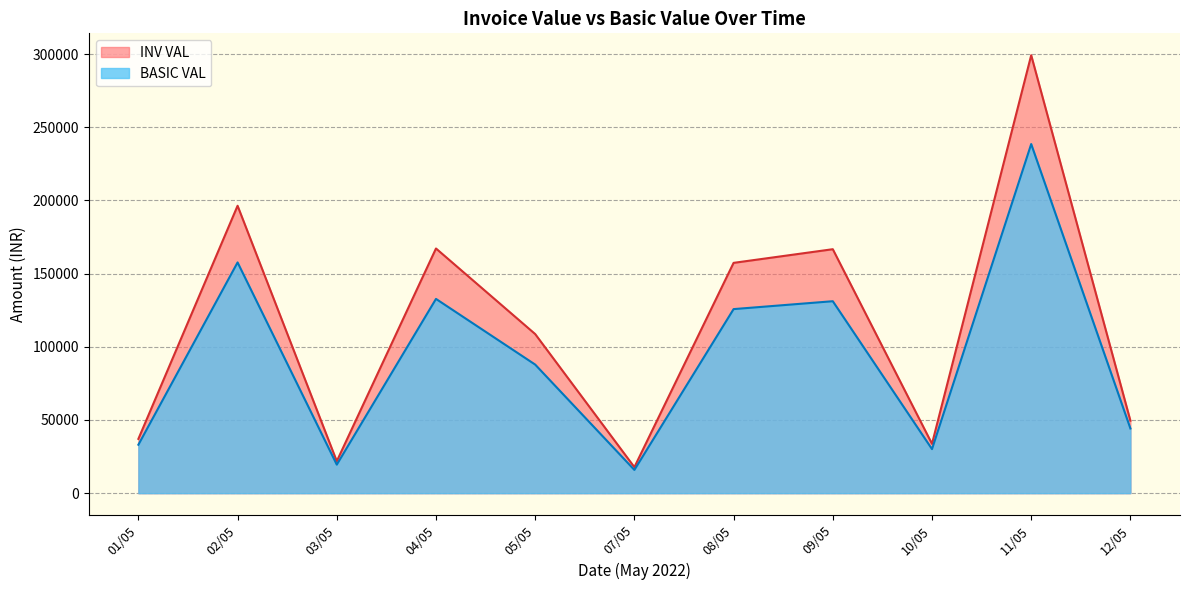

The BASIC VAL series shows 9303.1 at 07/05. True or false?

False